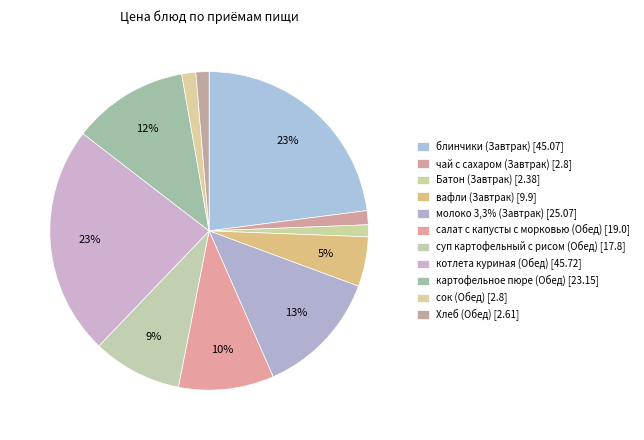

Count the number of slices in the pie.

11